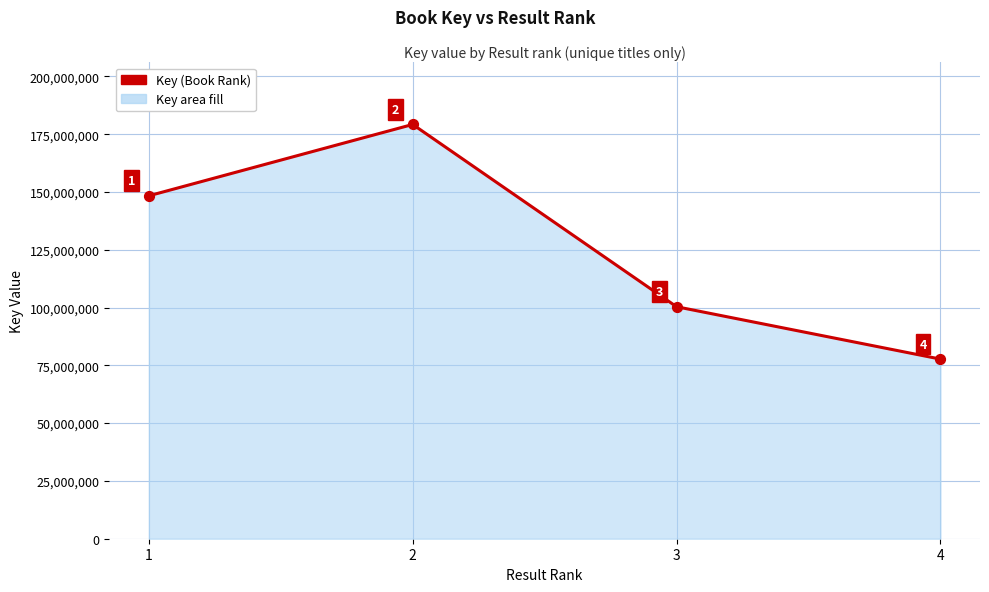

What is the change in value from 2 to 4?

-101506841